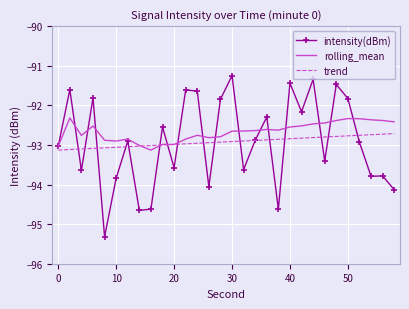

In rolling_mean, how many points are lower than both neighbors (excluding endpoints)?

6